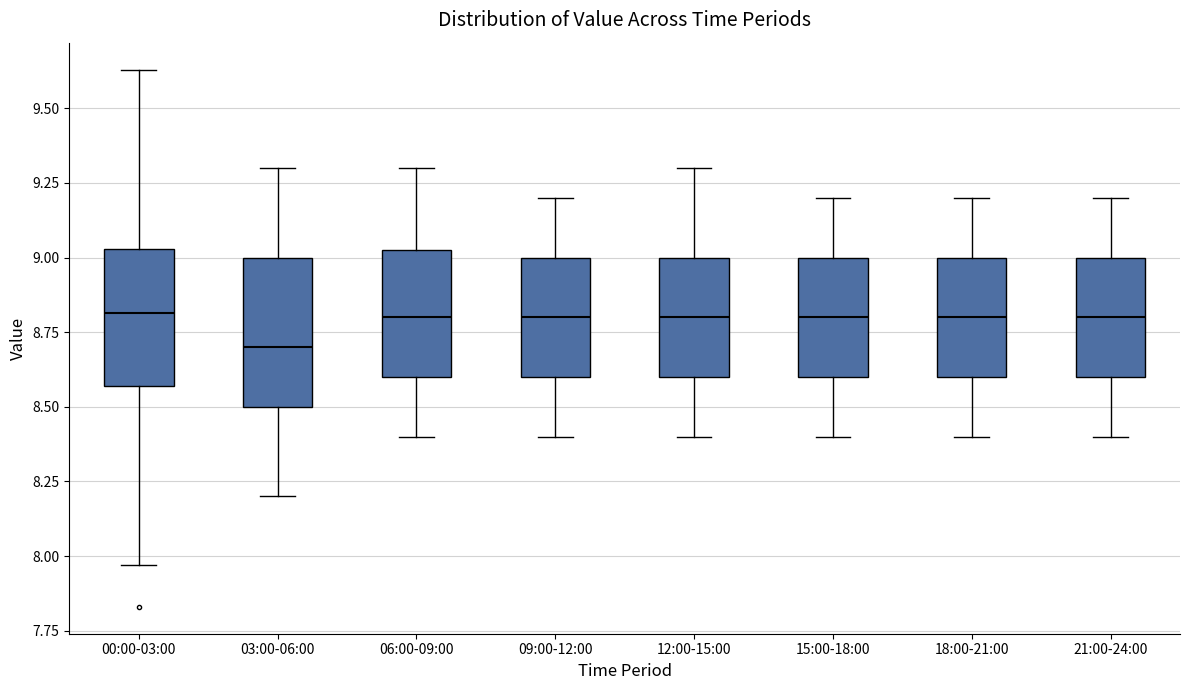

Reading left to right, read every box against the y-axis: the position of its median line, the range the box covers, and the ends of its whiskers. The values are not printed on the chart, so give them approximately, as read against the axis.

00:00-03:00: median 8.80, box 8.55 to 9.05, whiskers 7.95 to 9.65
03:00-06:00: median 8.70, box 8.50 to 9.00, whiskers 8.20 to 9.30
06:00-09:00: median 8.80, box 8.60 to 9.05, whiskers 8.40 to 9.30
09:00-12:00: median 8.80, box 8.60 to 9.00, whiskers 8.40 to 9.20
12:00-15:00: median 8.80, box 8.60 to 9.00, whiskers 8.40 to 9.30
15:00-18:00: median 8.80, box 8.60 to 9.00, whiskers 8.40 to 9.20
18:00-21:00: median 8.80, box 8.60 to 9.00, whiskers 8.40 to 9.20
21:00-24:00: median 8.80, box 8.60 to 9.00, whiskers 8.40 to 9.20